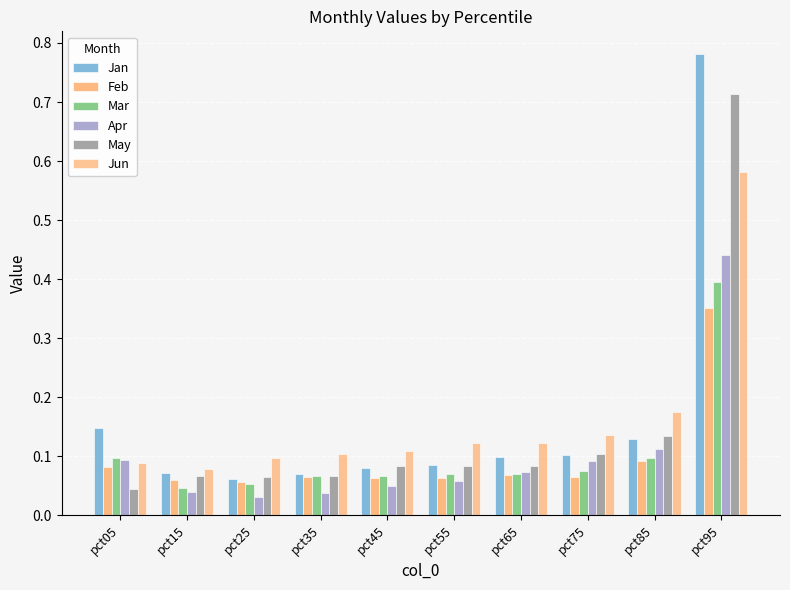

At how many categories does at least one series exceed 0?

10